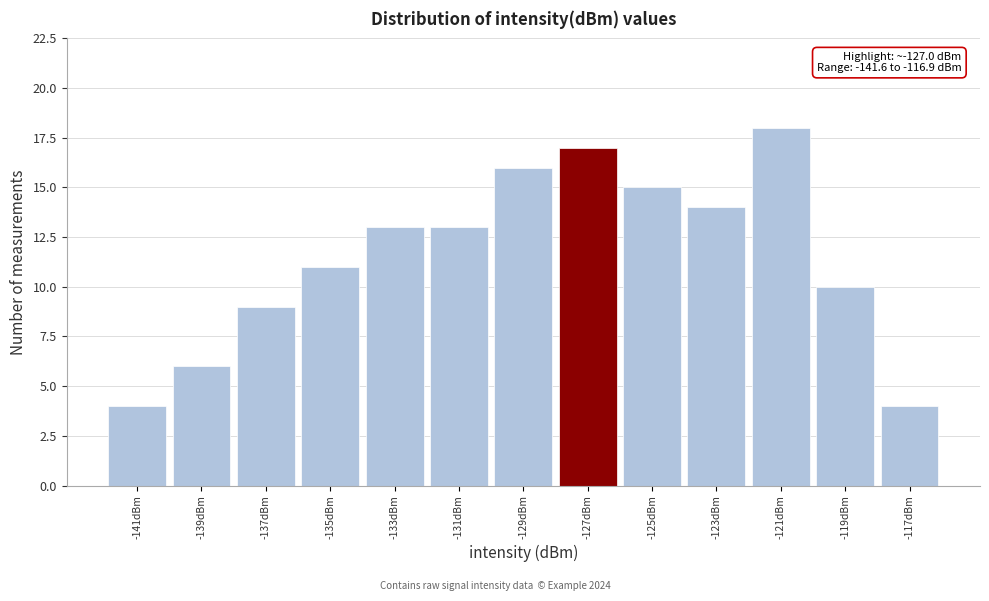

Over which range of the x-axis is the bar tallest?

-122 to -120